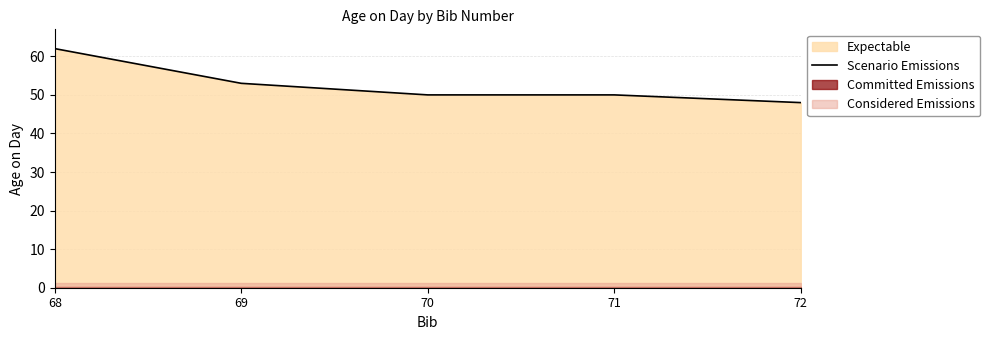

Is it true that the value at 68 is 39?

False